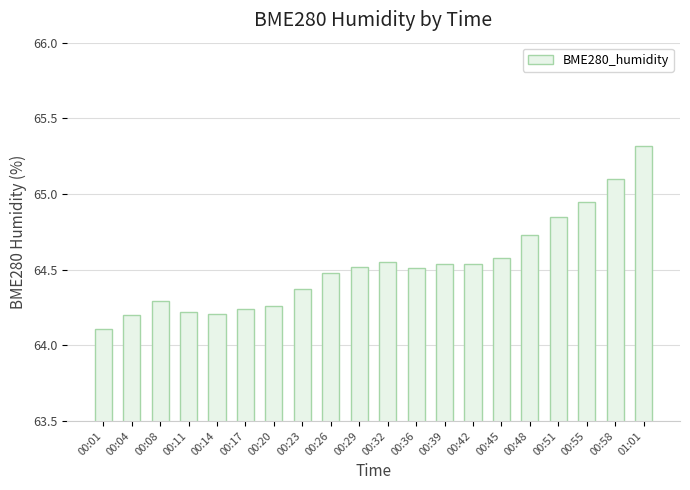

What is the sum of all values?

1290.6